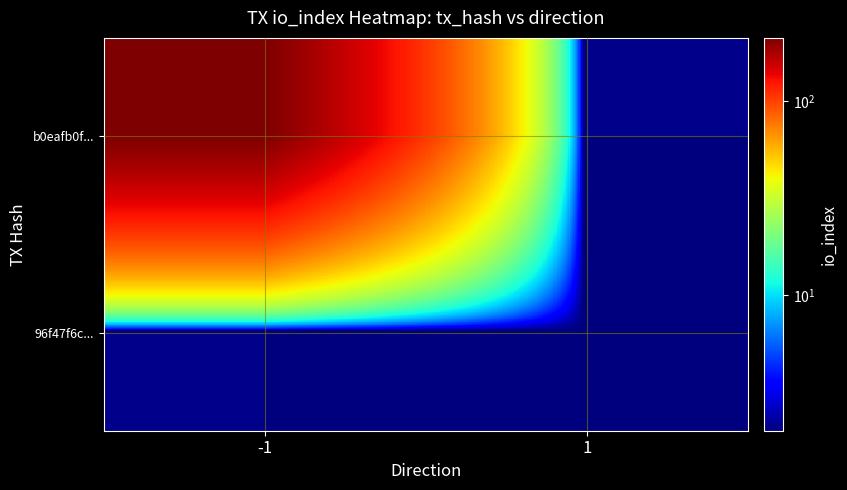

Count the number of data series in this chart.

2